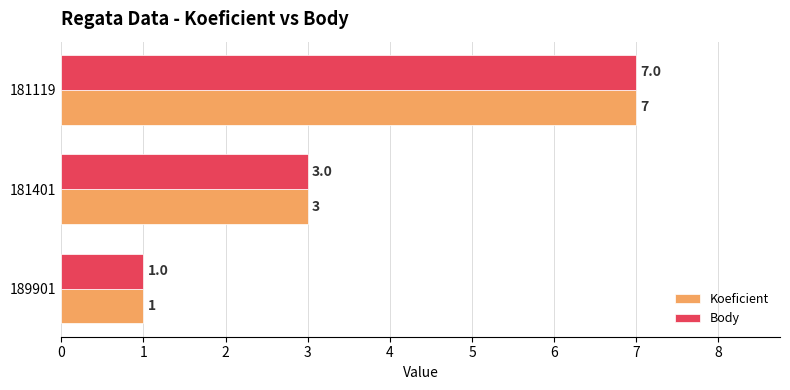

How many values in the Koeficient series are below 3?

1